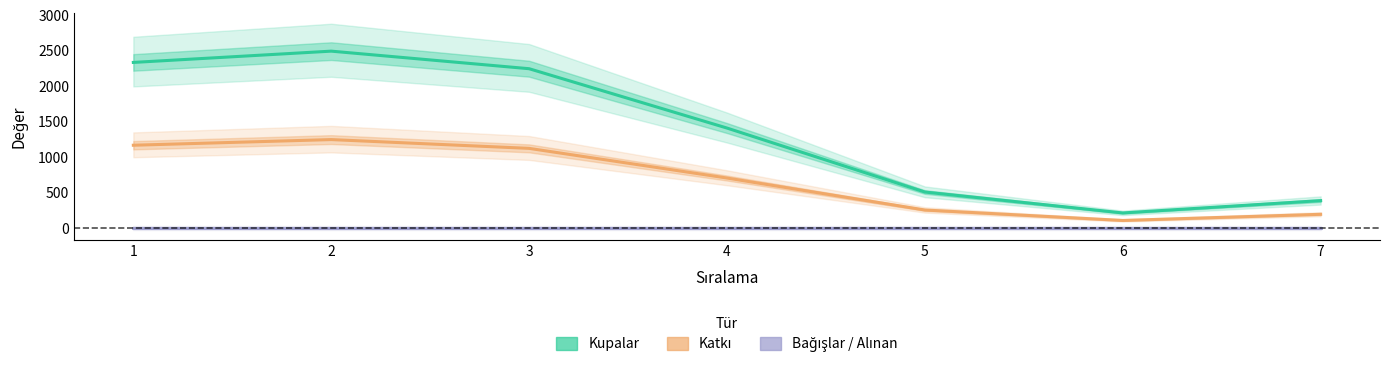

What is the sum of all Kupalar values?

9598.0